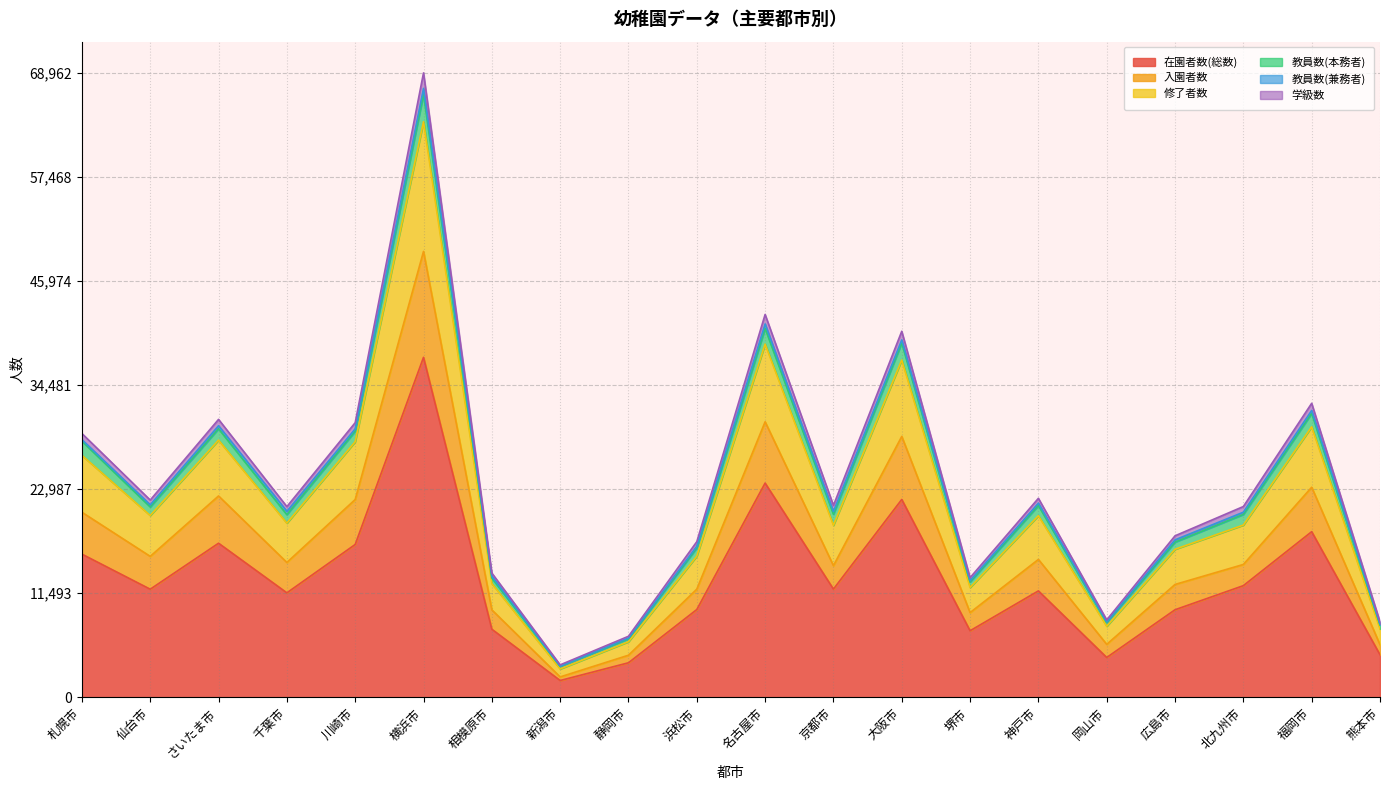

Where is the first local minimum for 学級数?

仙台市